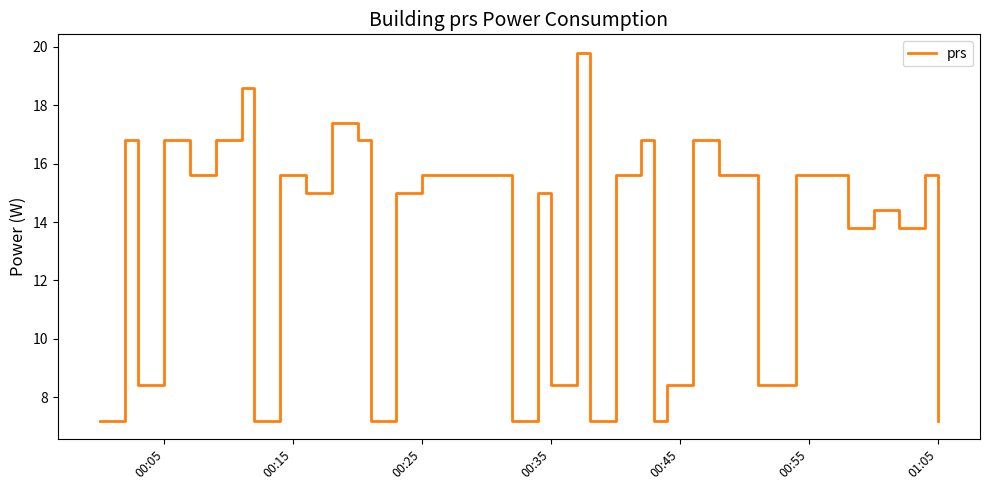

What is the greatest value displayed?

19.8